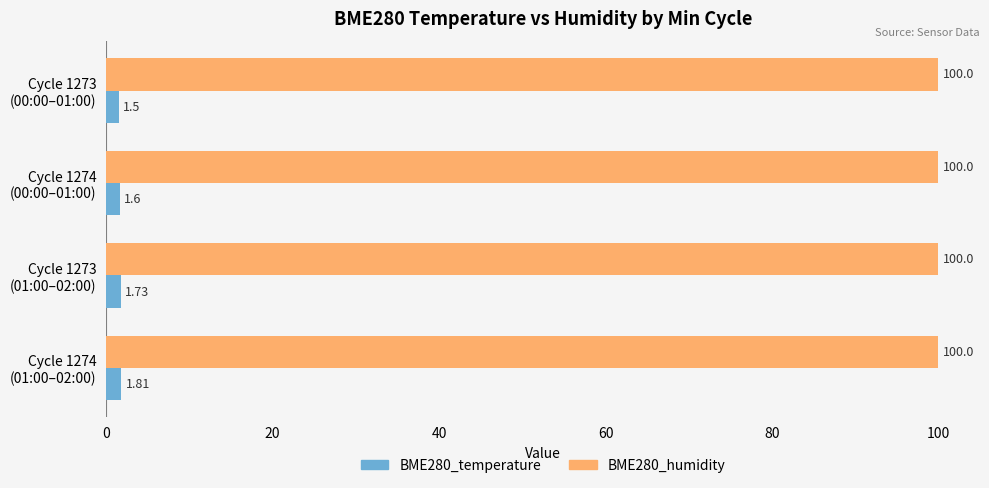

At how many categories does at least one series exceed 41?

4